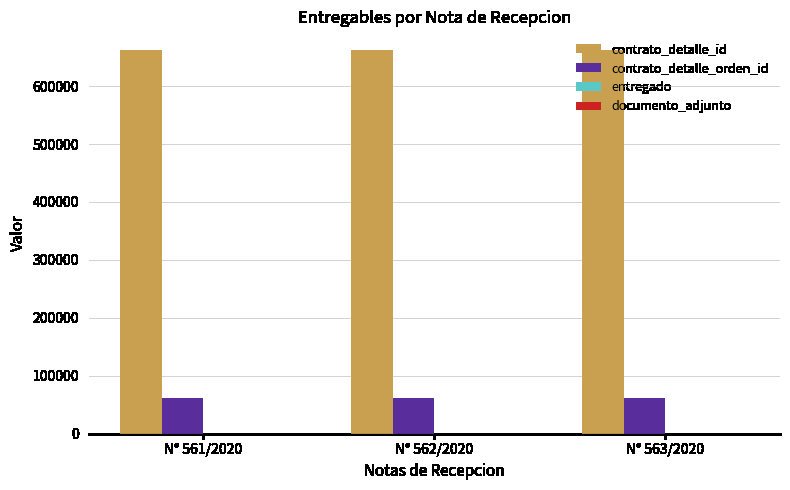

How many groups of bars are there?

3